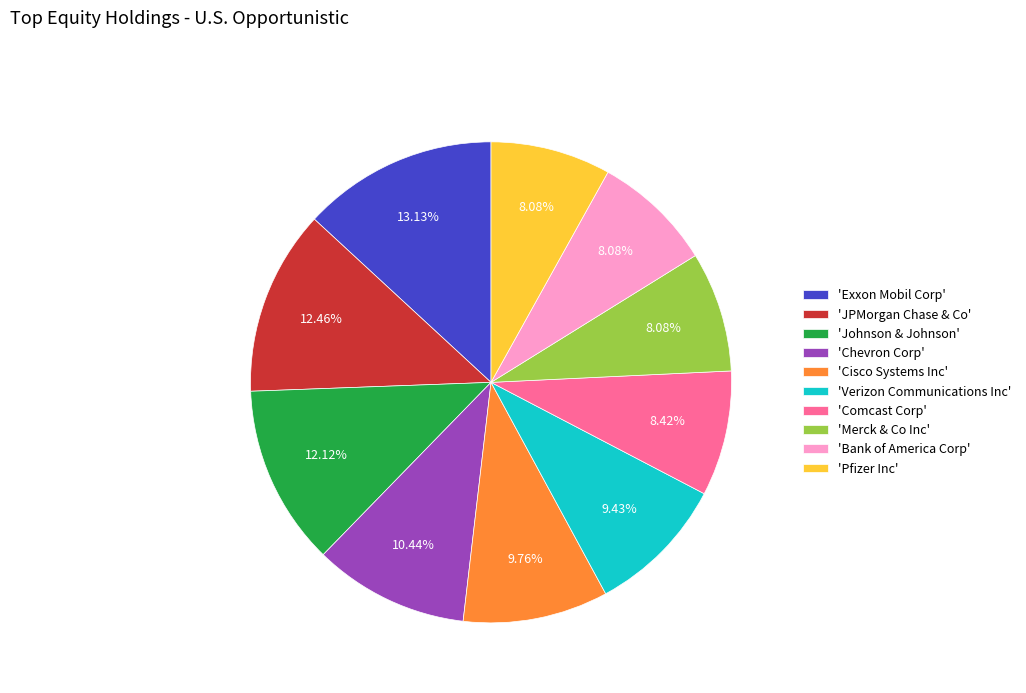

How many segments does this pie chart have?

10